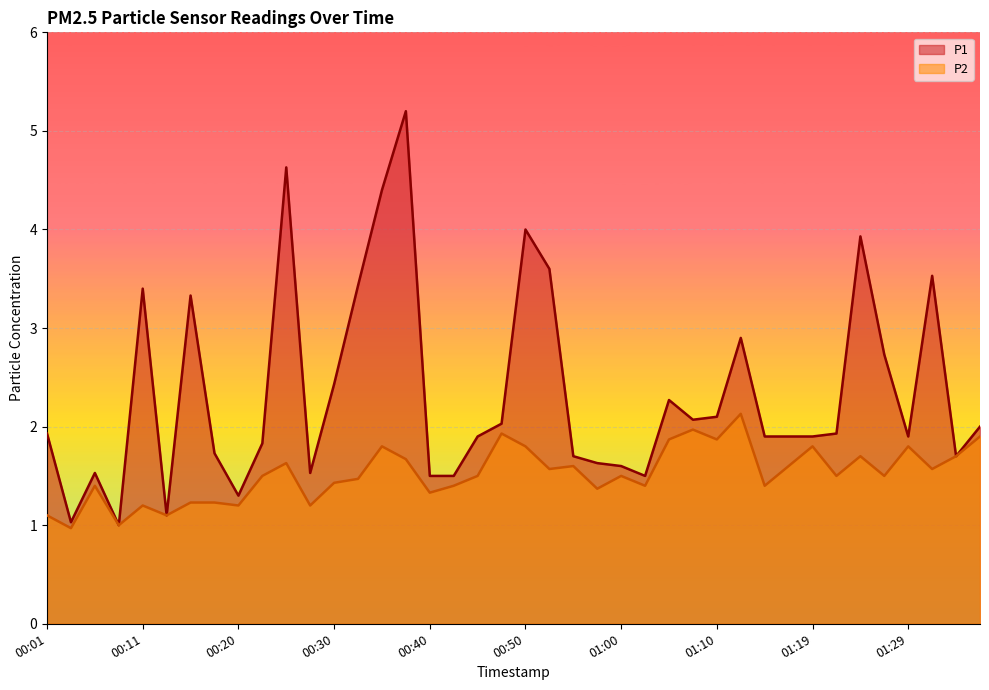

Which has a higher value, 01:37 or 00:43?

01:37